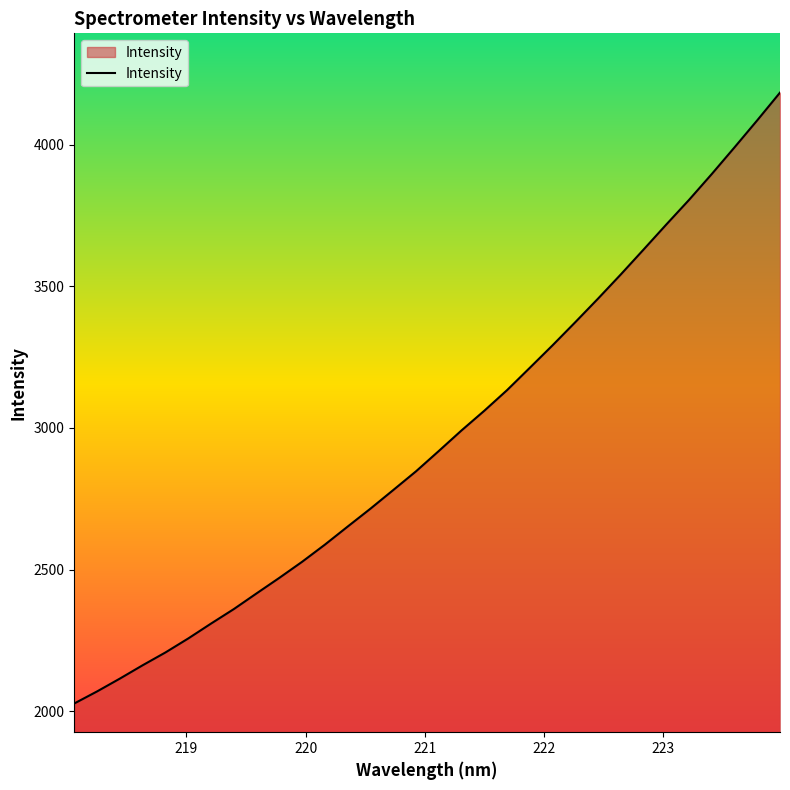

What is the maximum value shown in the chart?

4183.6